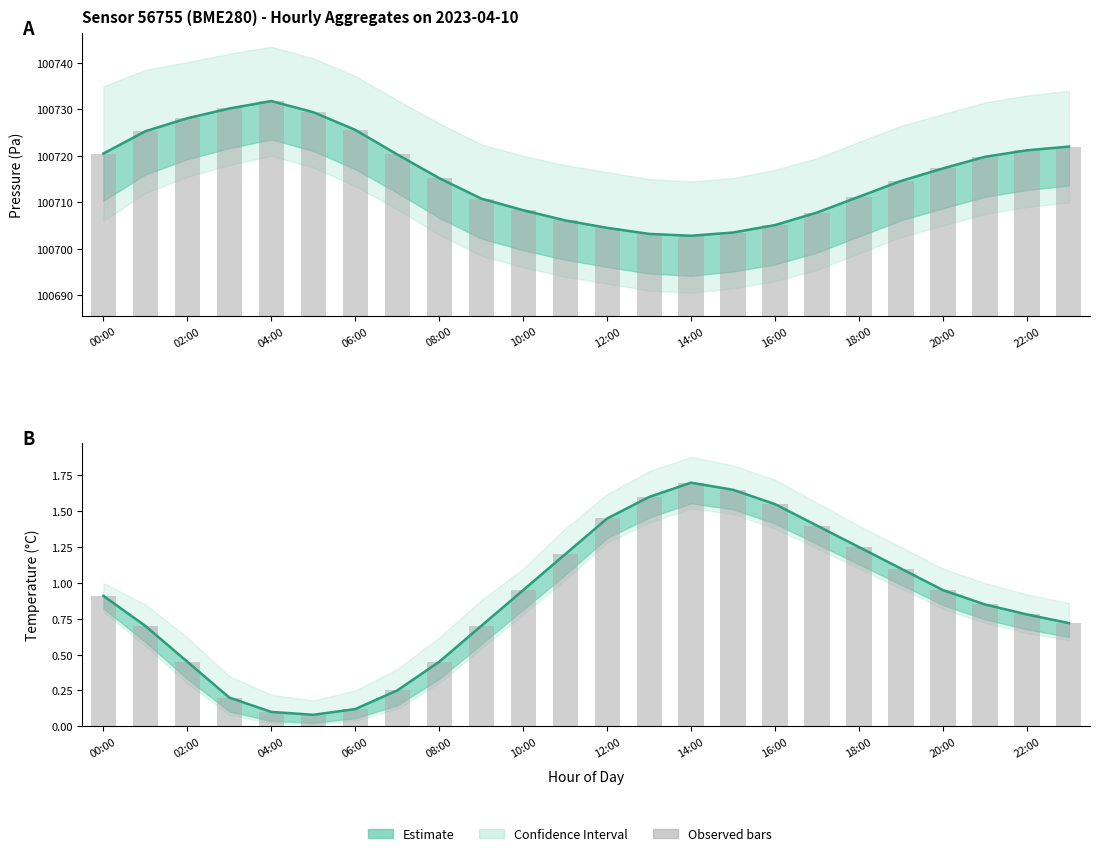

At which label is Pressure mean closest to 100717?

20:00